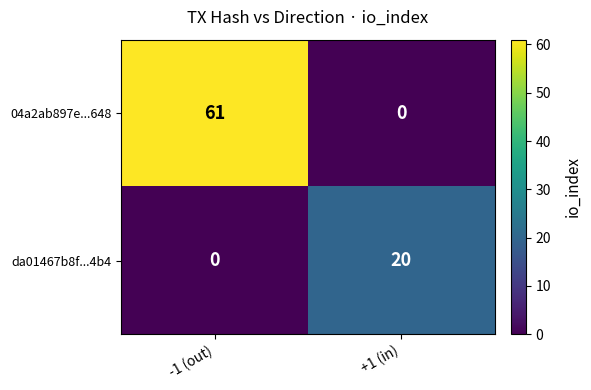

The 04a2ab897e...648 series shows 26 at +1 (in). True or false?

False